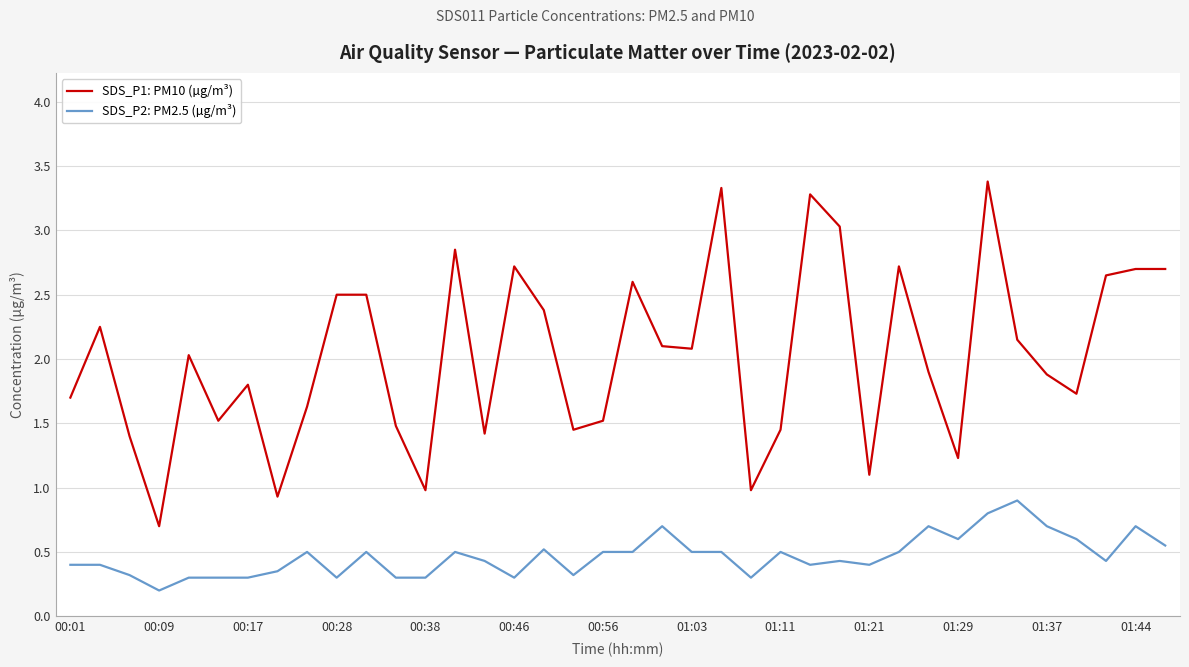

Which series has the widest spread of values?

SDS_P1: PM10 (µg/m³)